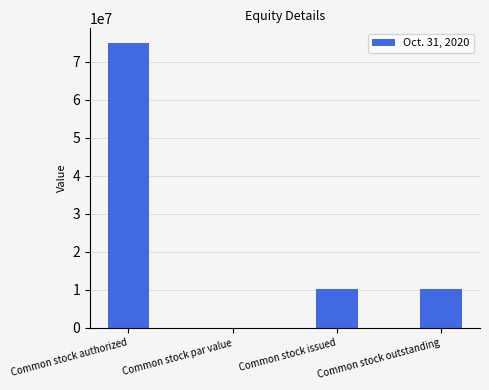

Which has a higher value, Common stock authorized or Common stock outstanding?

Common stock authorized